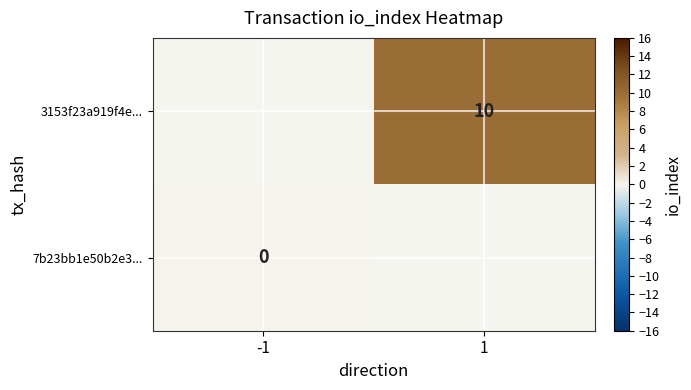

True or false: 3153f23a919f4e... has a value of 17 at 1.

False